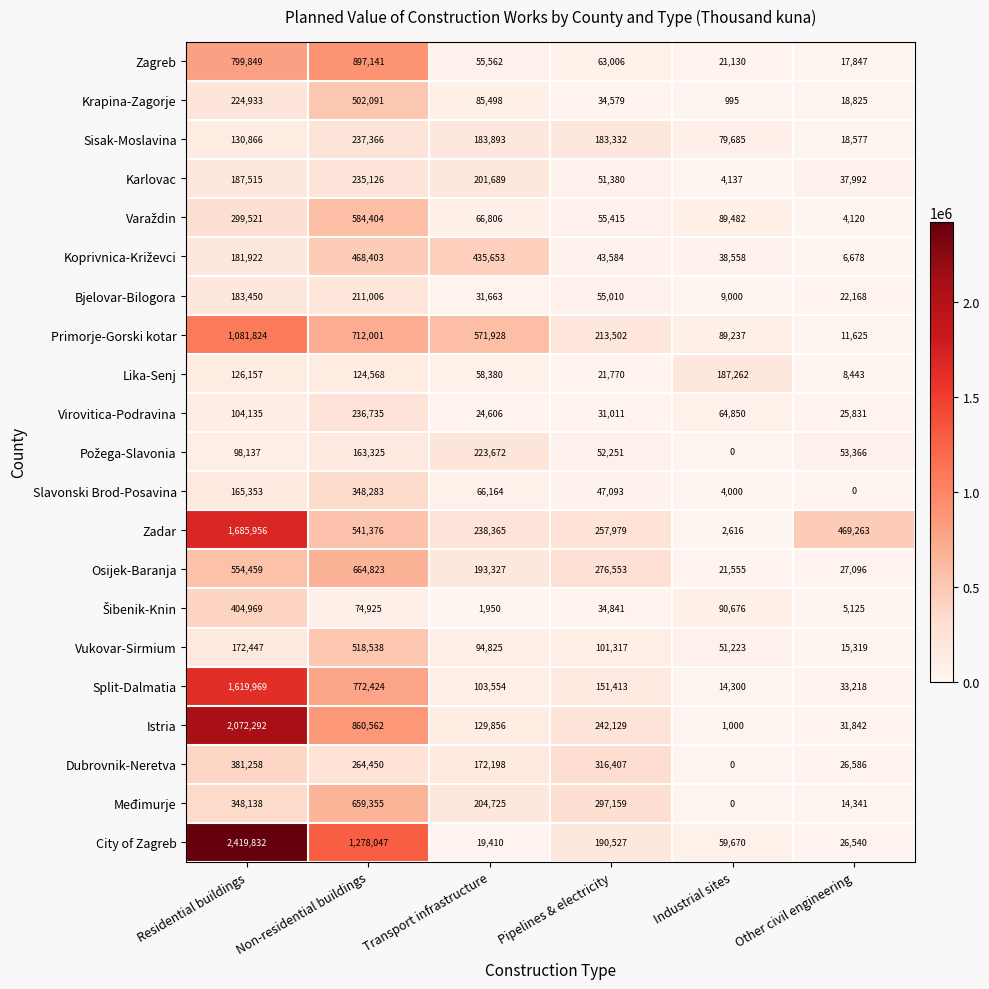

How many distinct data groups are displayed?

21